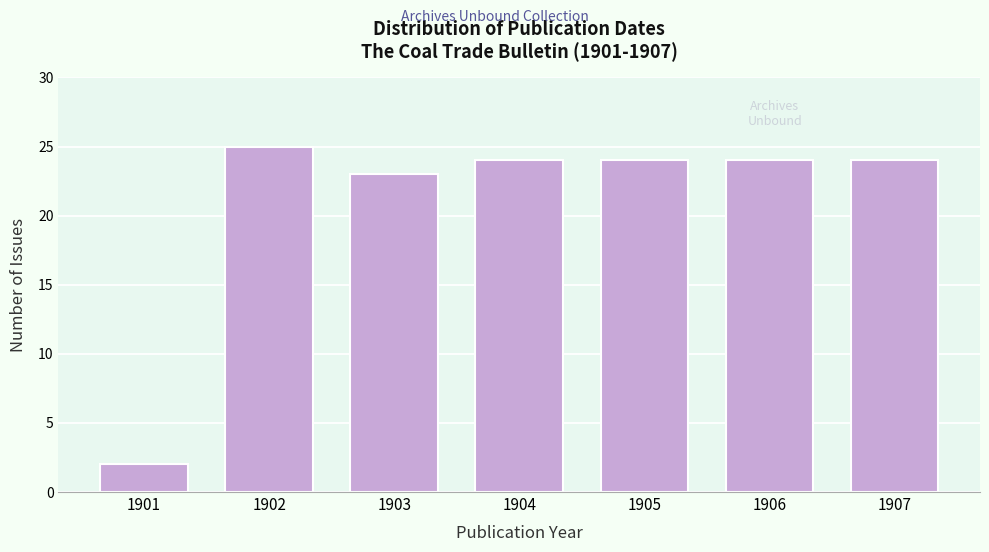

Reading left to right, extract all data points from this chart.

2	25	23	24	24	24	24